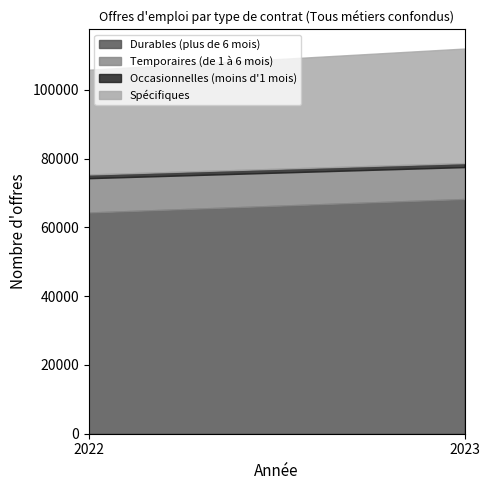

What is the average value of the Spécifiques series?

31874